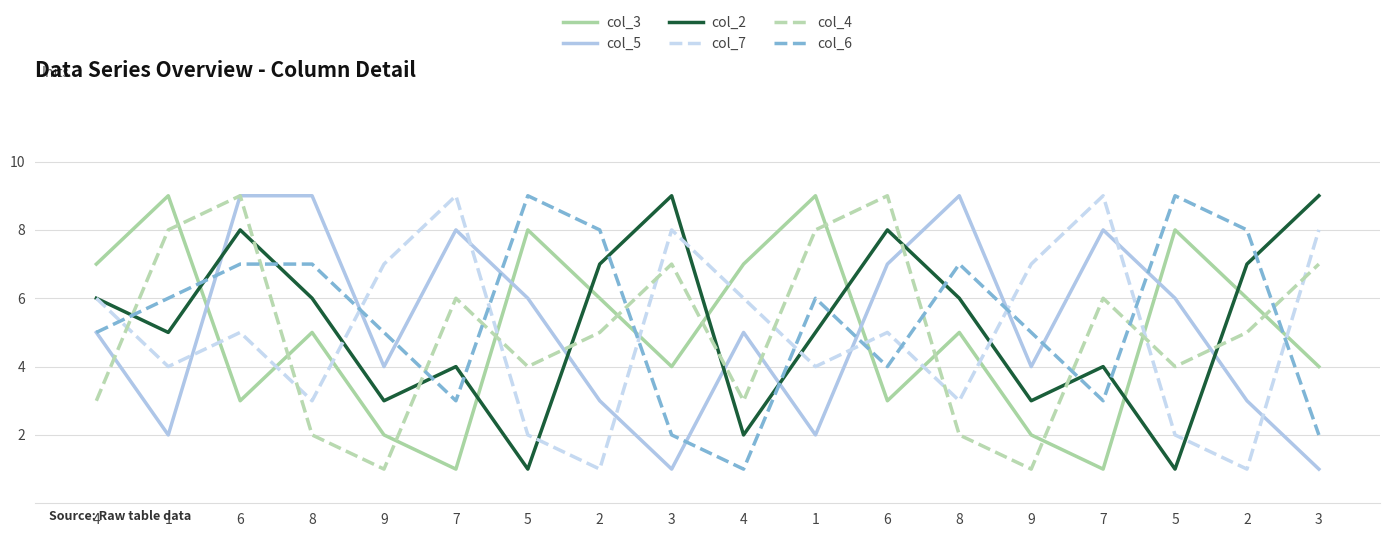

How many lines are shown in the chart?

6